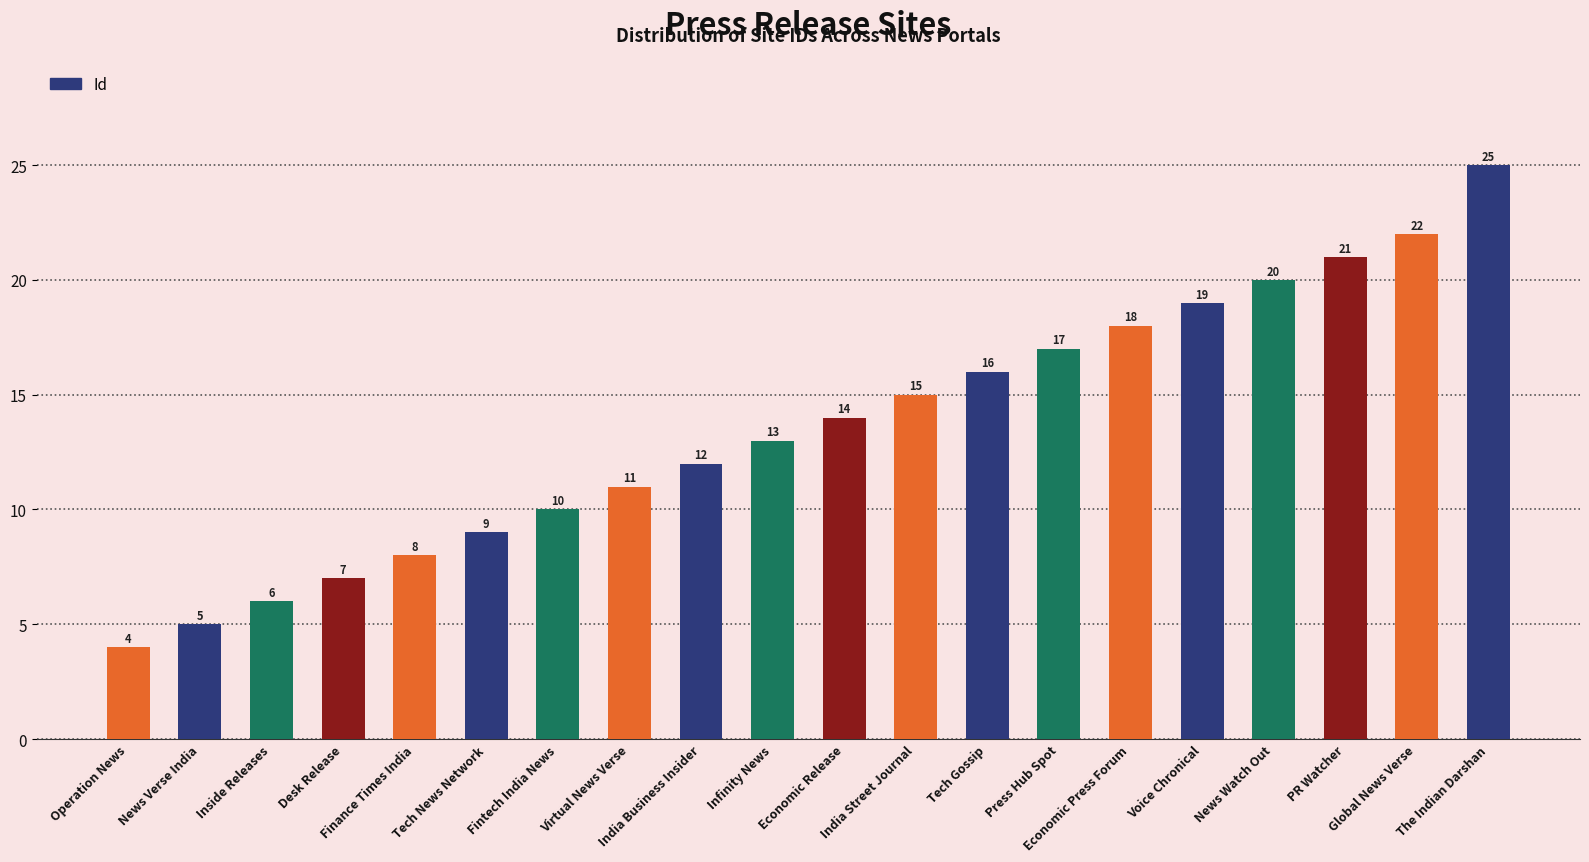

What is the difference between the second highest and second lowest values?

17